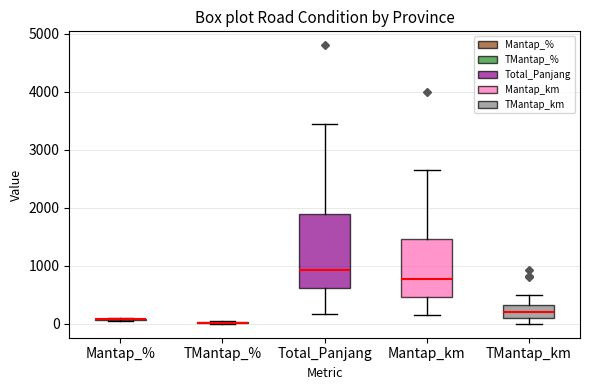

Where is the upper edge of the box for TMantap_km on the y-axis? The values are not printed on the chart, so give them approximately, as read against the axis.

300